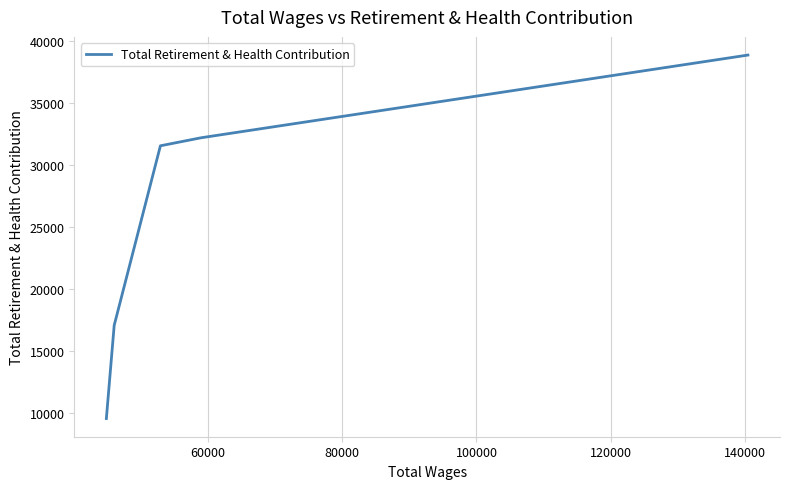

Reading left to right, what are all the values shown in this chart?

9592	17113	31583	32230	38898